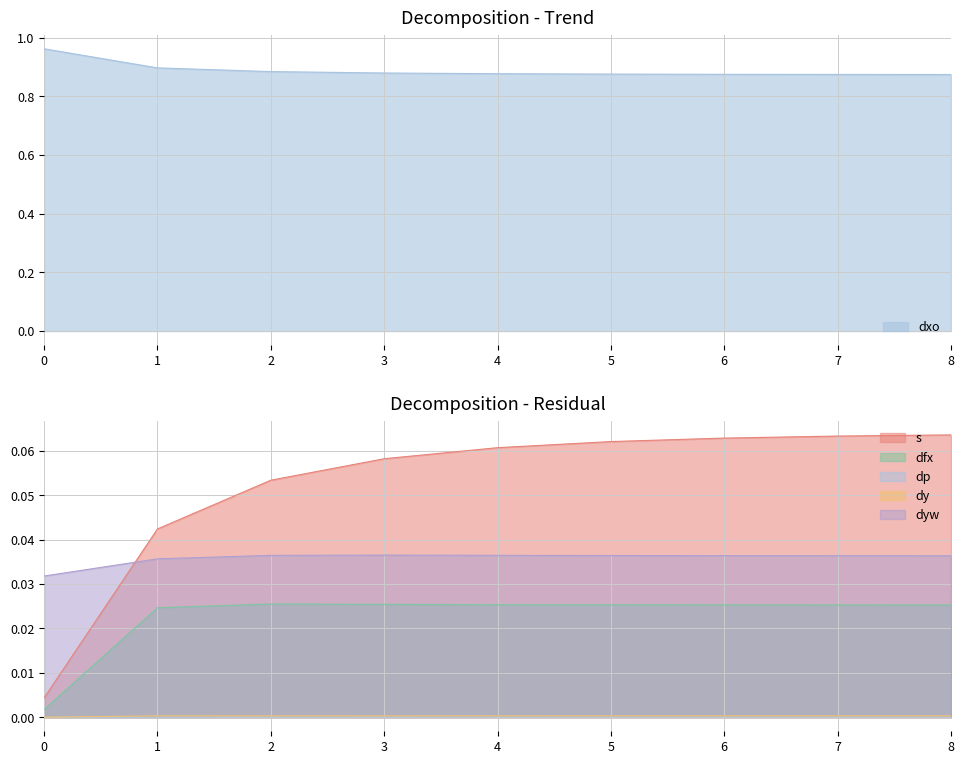

Between 3 and 0, which is larger?

3